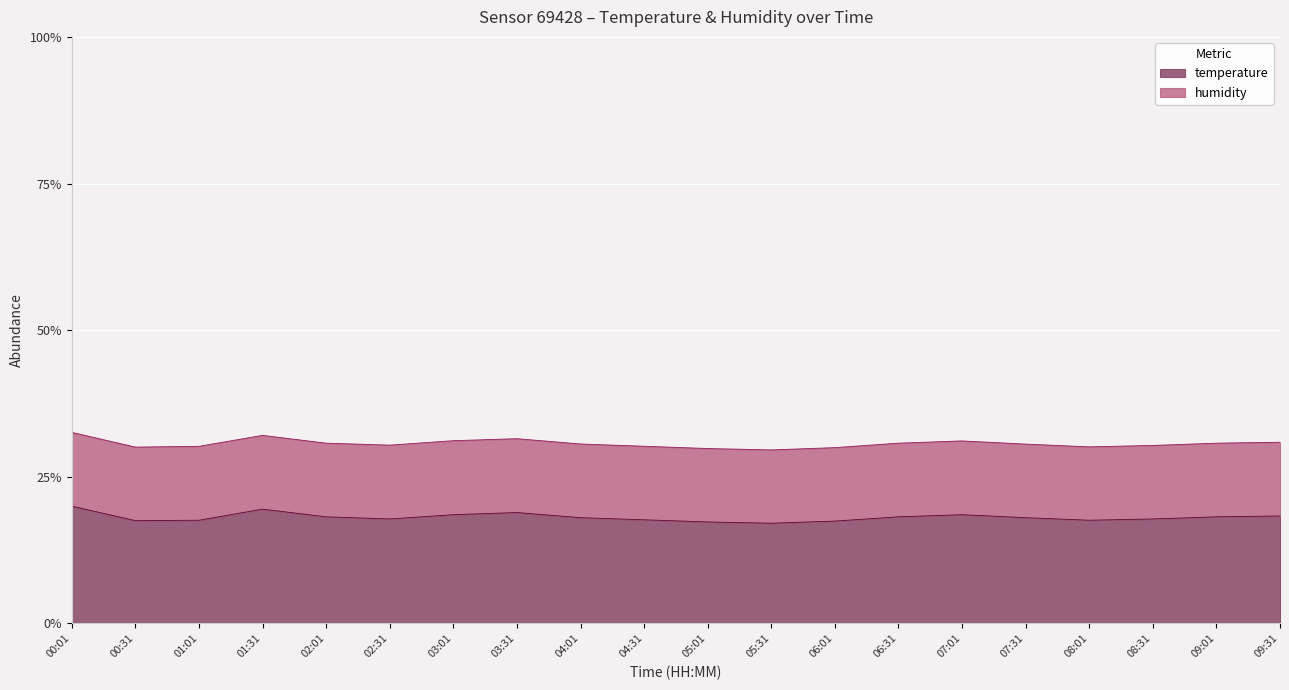

Does the chart display data point markers on the line(s)?

No